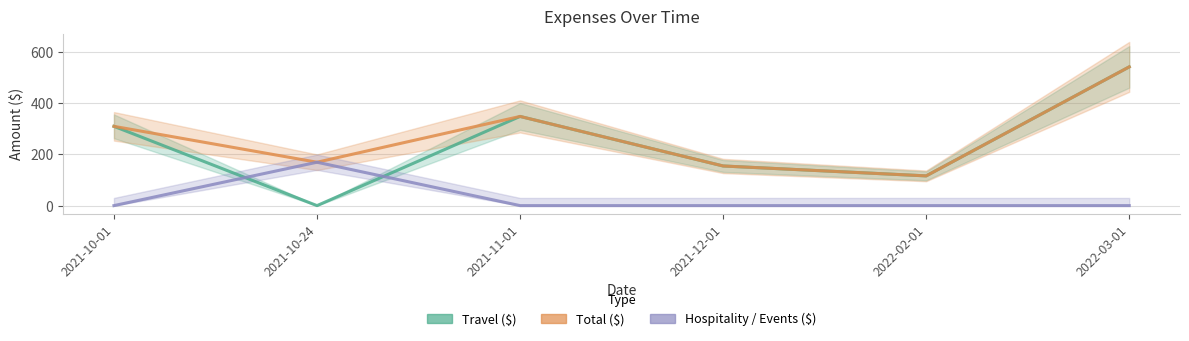

What are all the series names shown in the legend?

Travel ($), Hospitality / Events ($), Total ($)